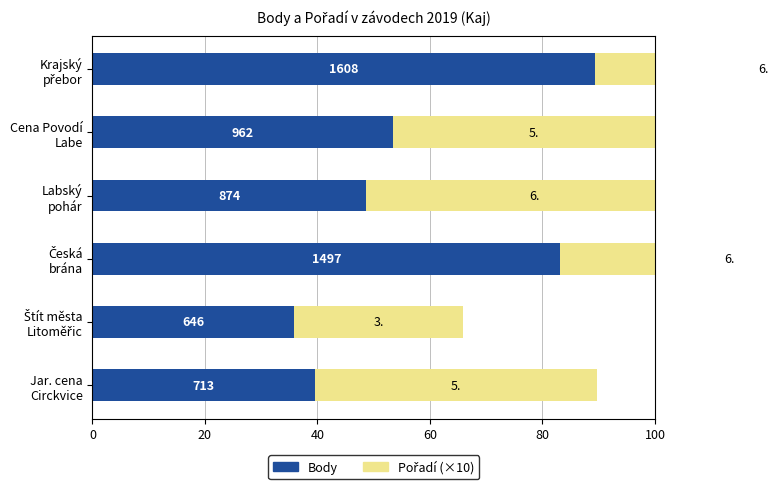

How many bars are there in each group?

2